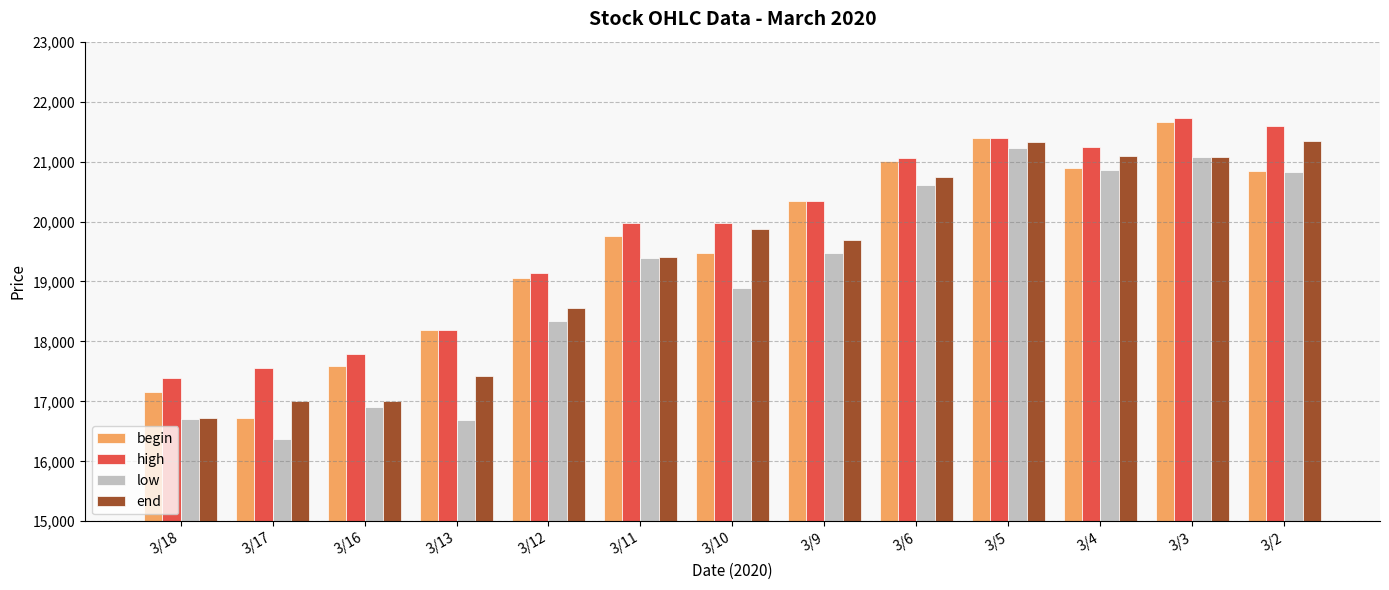

Read the low value at 3/5.

21220.8